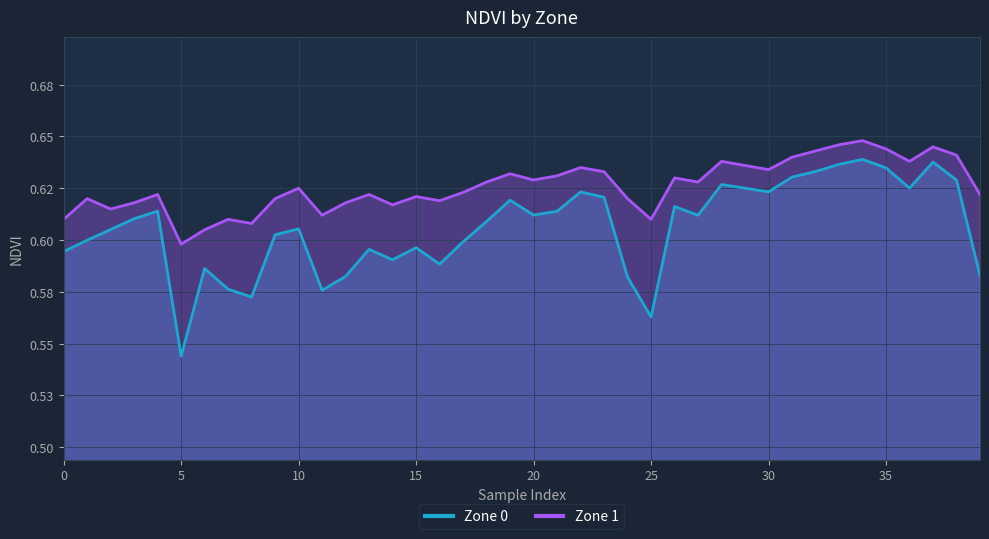

True or false: Zone 0 and Zone 1 intersect in this chart.

False